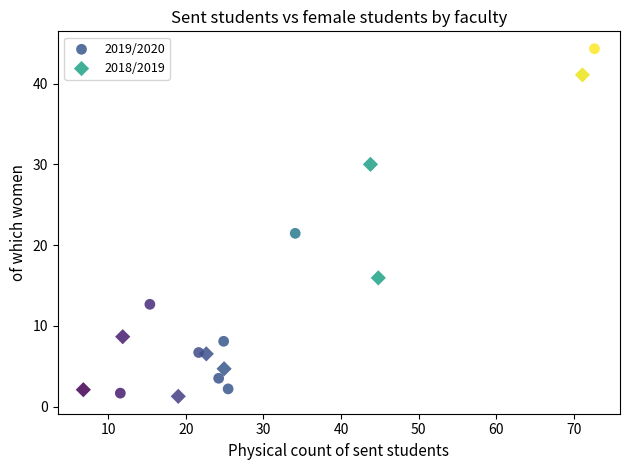

Which series reaches the maximum Y coordinate?

2019/2020